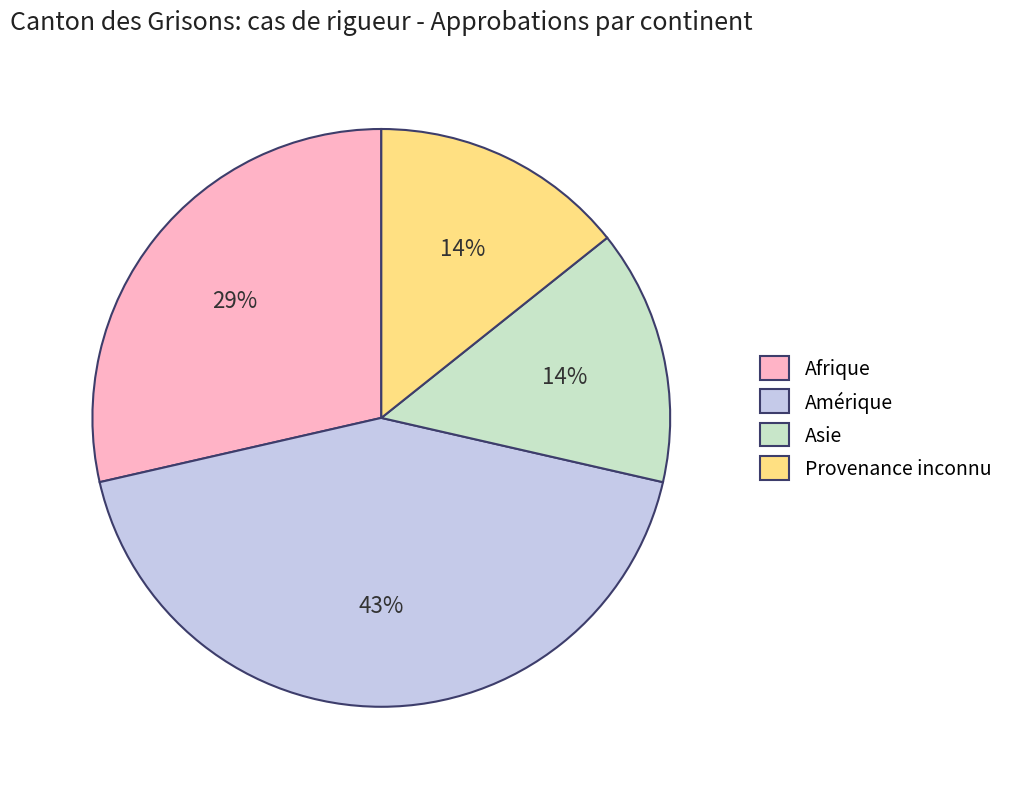

To the nearest percent, what percentage of the pie is Amérique?

43%